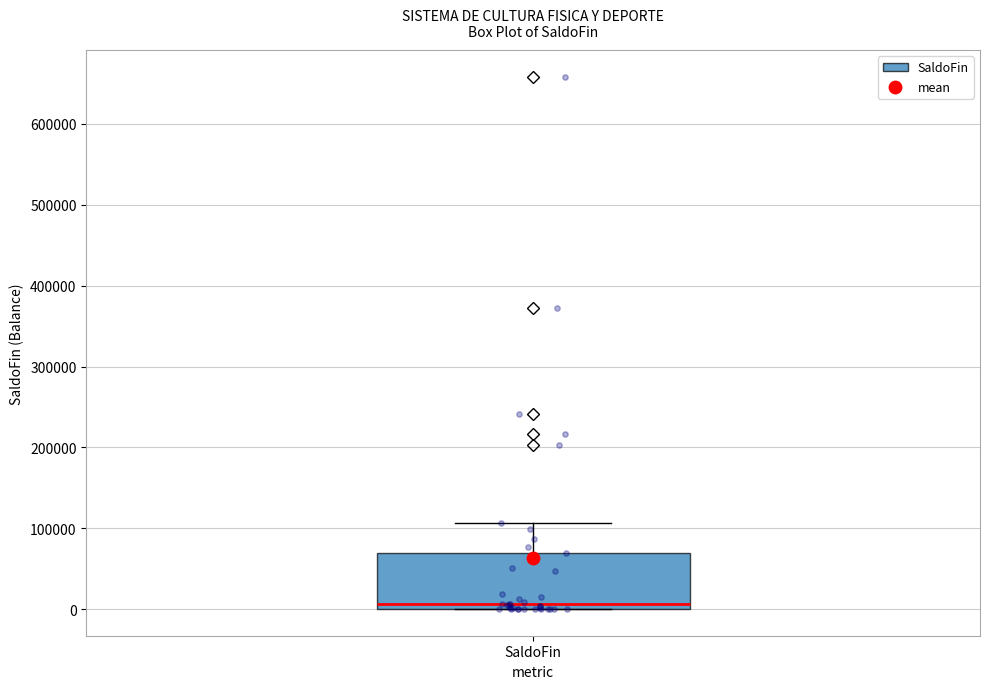

Transcribe this box plot: give where the median line is, the range the box spans, and where the two whiskers end, as read against the y-axis. The values are not printed on the chart, so give them approximately, as read against the axis.

median 10000, box 0 to 70000, whiskers 0 to 110000